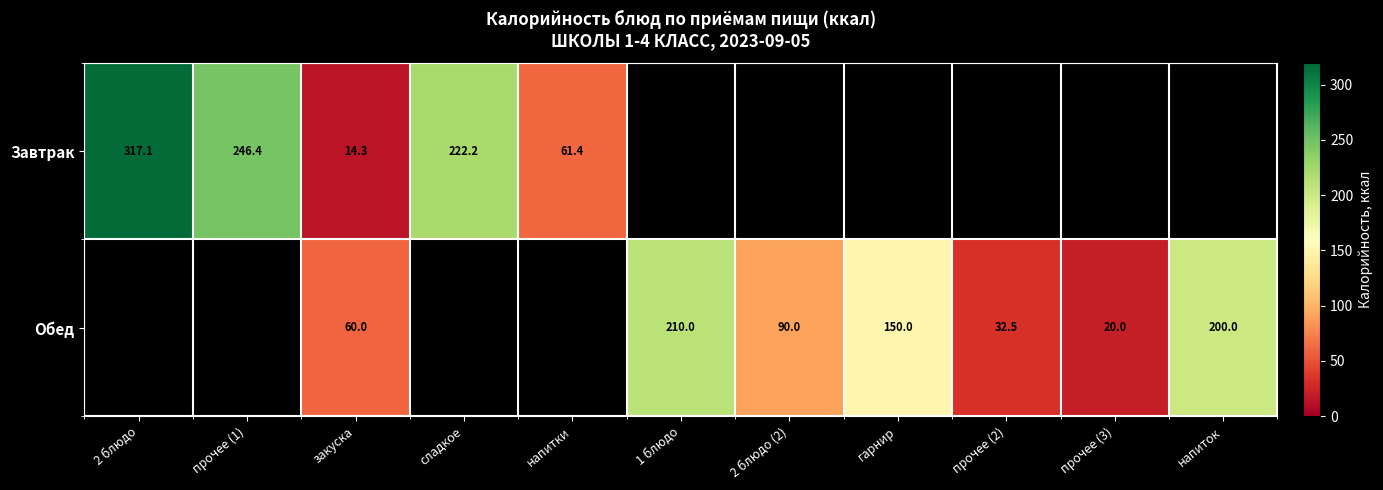

Which category has the highest value across all series?

2 блюдо